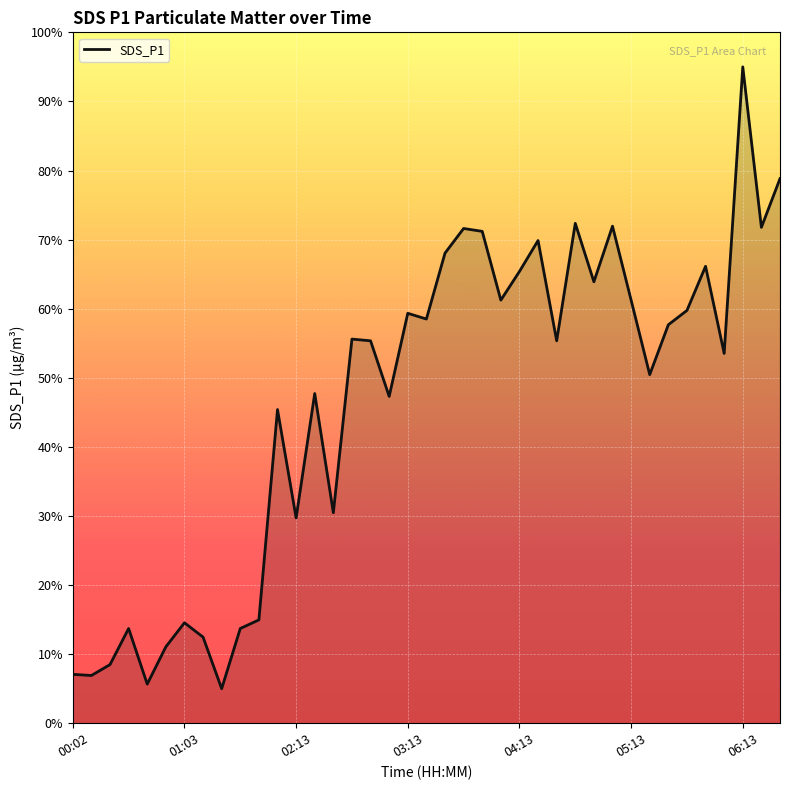

What is the maximum value shown in the chart?

95.0